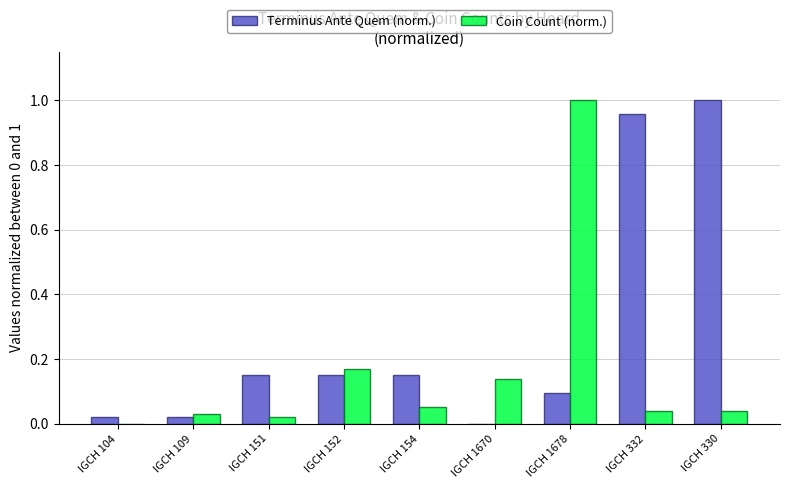

Which category has the highest value in the Coin Count (norm.) series?

IGCH 1678